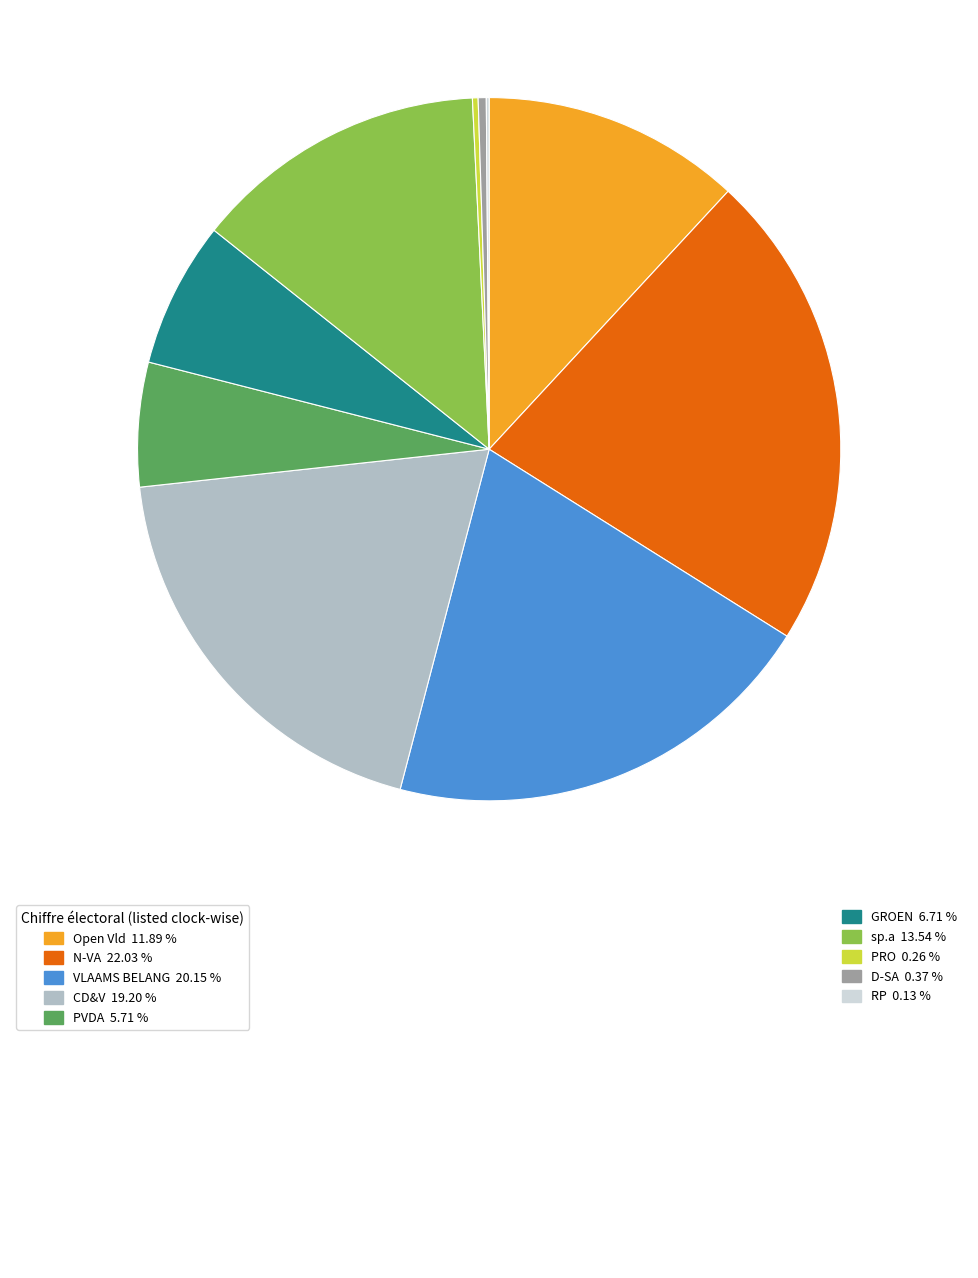

Is there a majority slice in this chart?

No